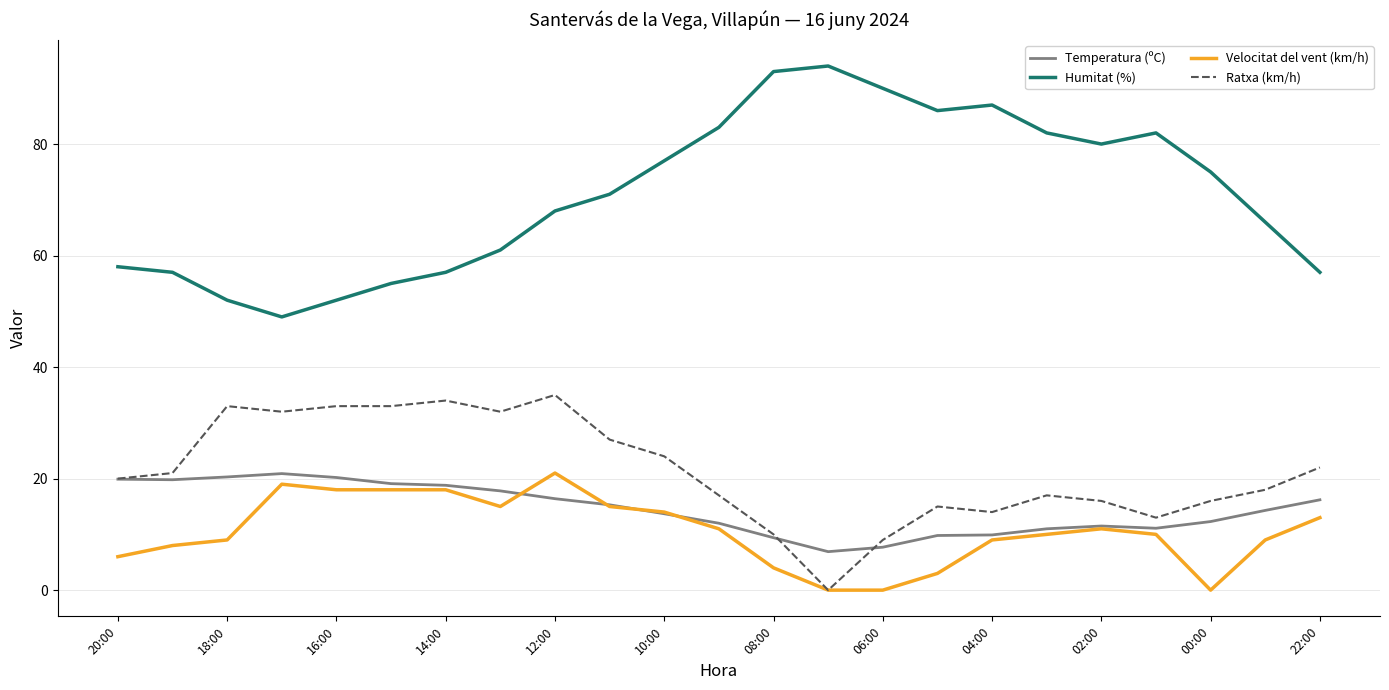

Which series has the widest spread of values?

Humitat (%)